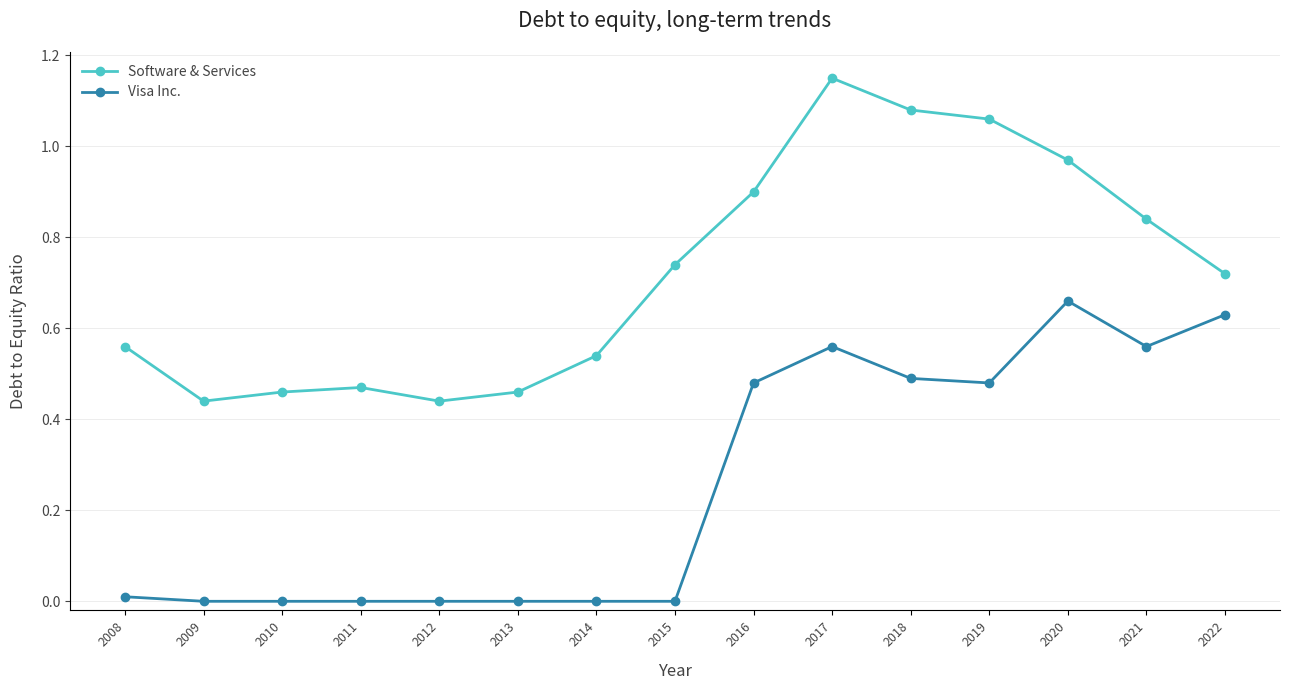

True or false: Software & Services has more than 0 points higher than both neighbors.

True